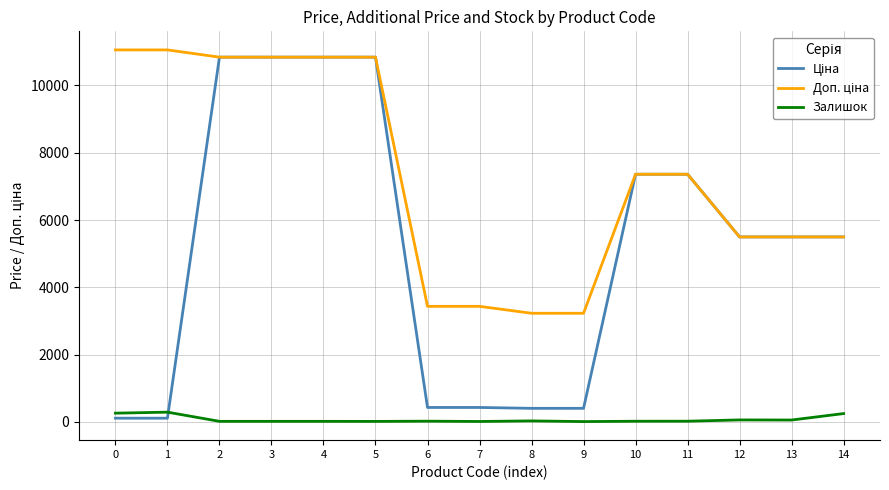

True or false: Залишок has a value of 260.0 at 0.

True